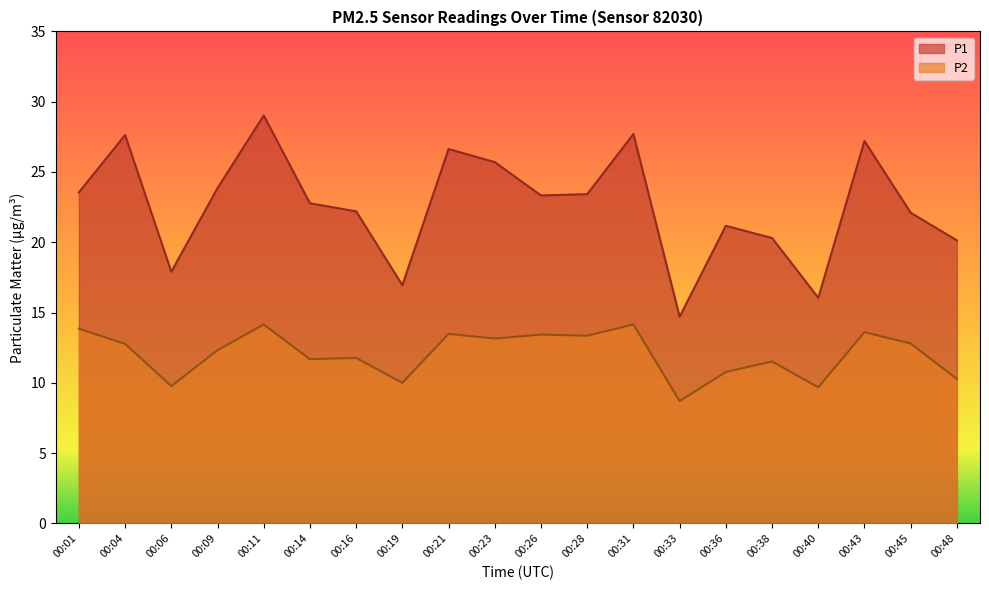

True or false: P2 and P1 cross at least once.

False